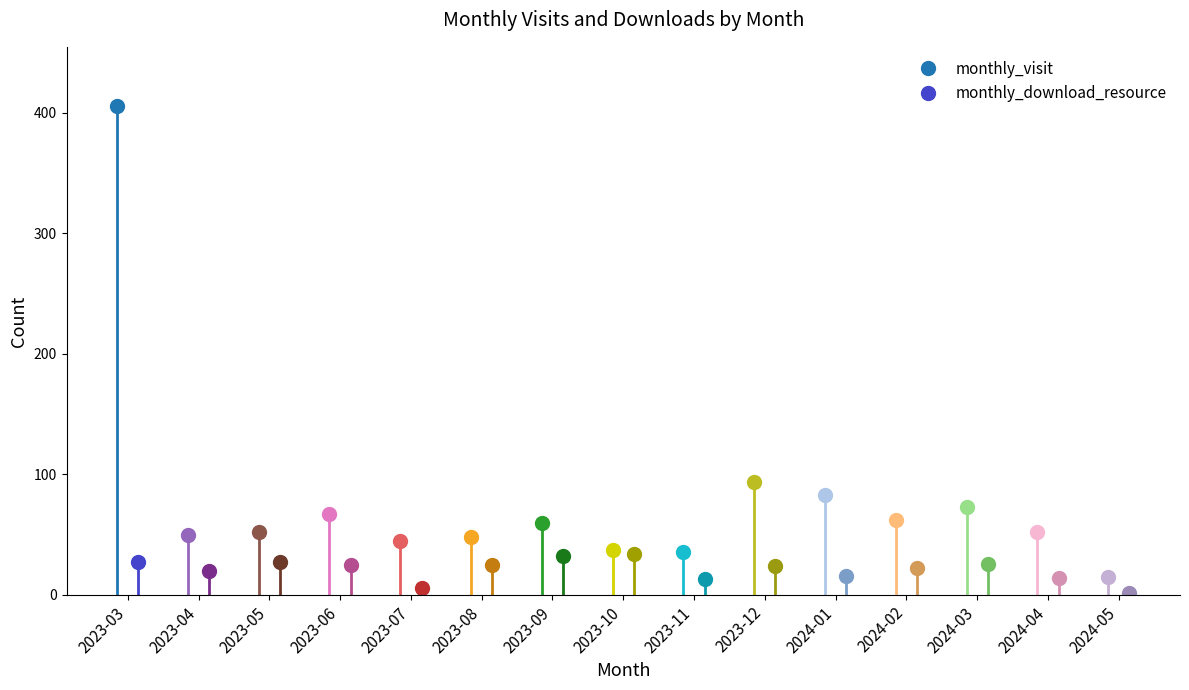

Which has a higher value, 2023-12 or 2024-01?

2023-12